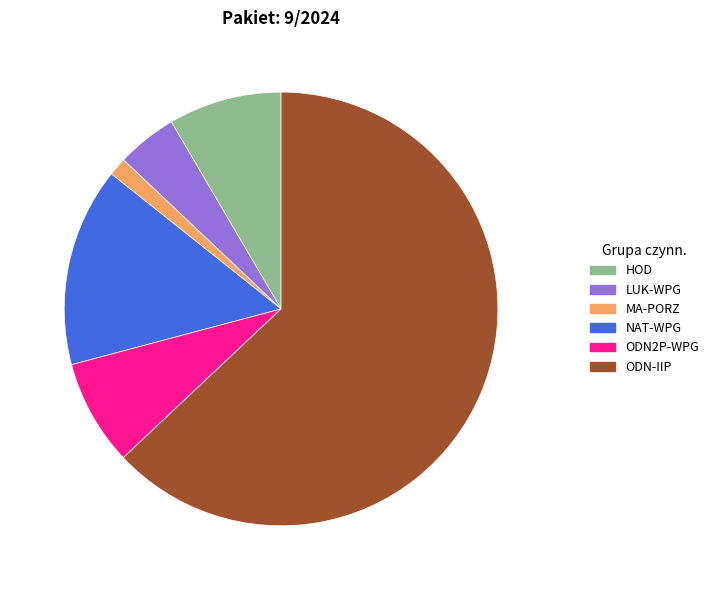

How many segments does this pie chart have?

6